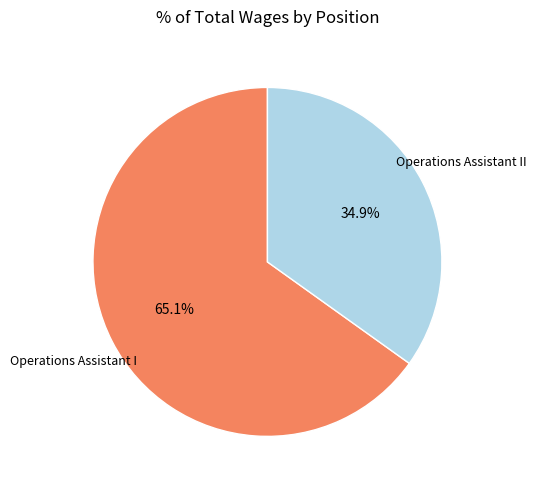

Is there a majority slice in this chart?

Yes